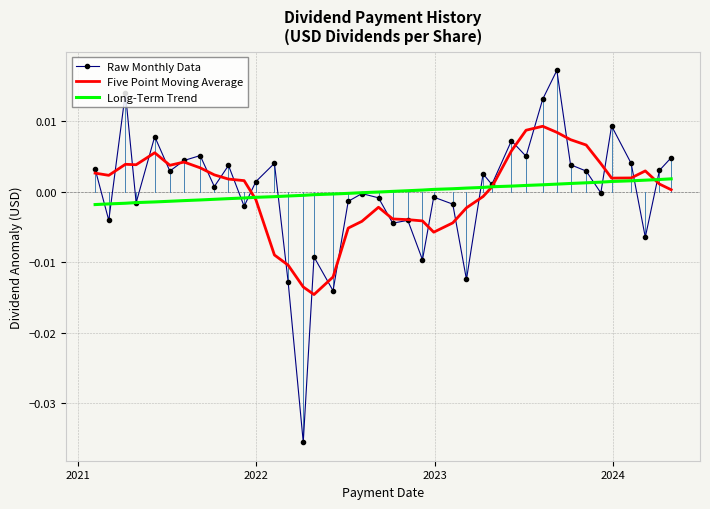

List the series in order of their peak value, highest first.

Raw Monthly Data, Five Point Moving Average, Long-Term Trend